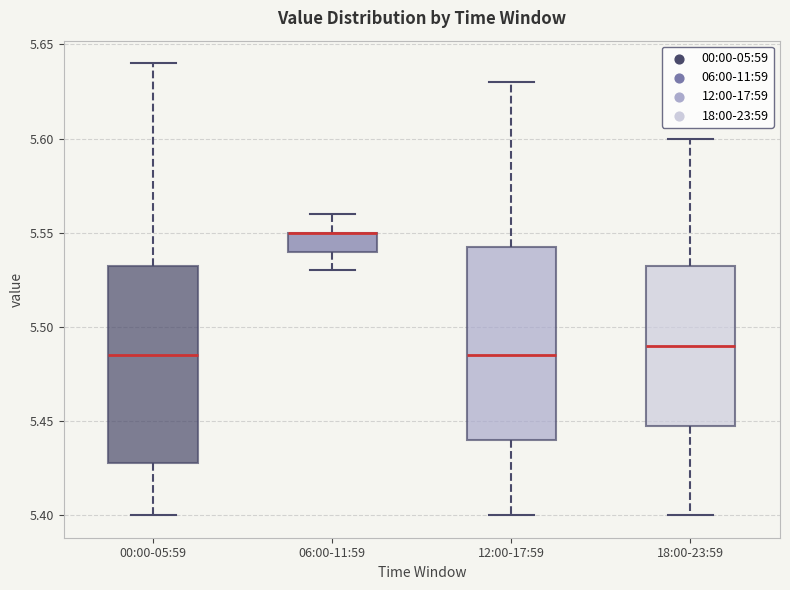

Where is the upper edge of the box for 18:00-23:59 on the y-axis? The values are not printed on the chart, so give them approximately, as read against the axis.

5.535